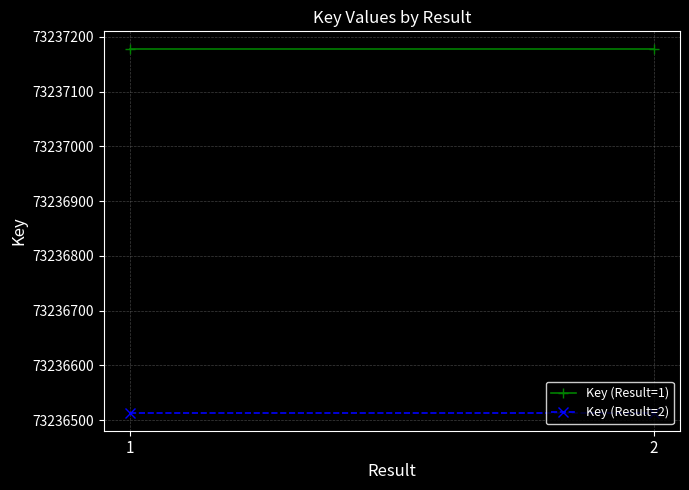

What is the approximate value of Key (Result=1) at 1?

73237177